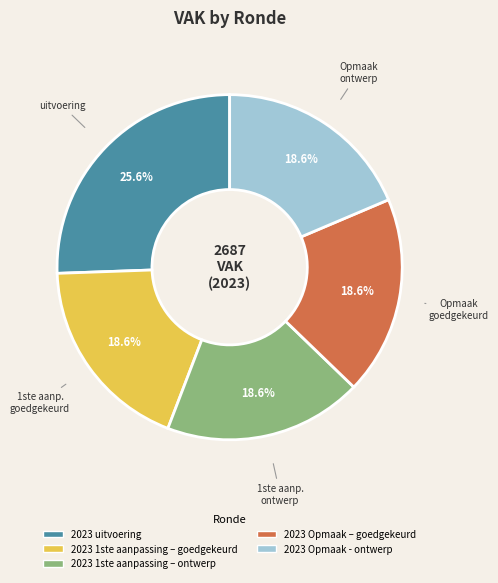

Is there any slice that represents more than half of the pie?

No